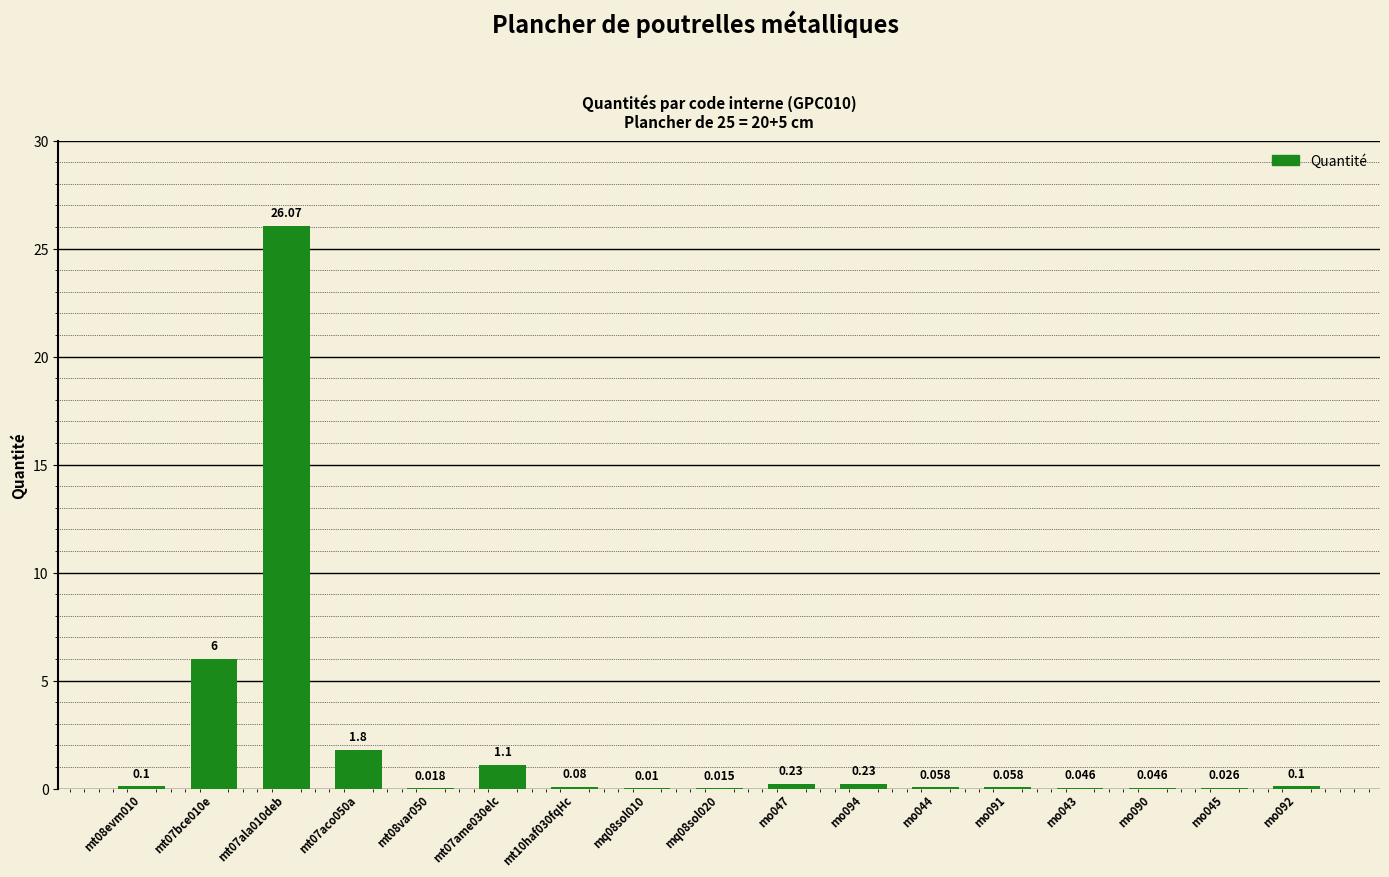

The chart shows a value of 0.0 at mo090. True or false?

False